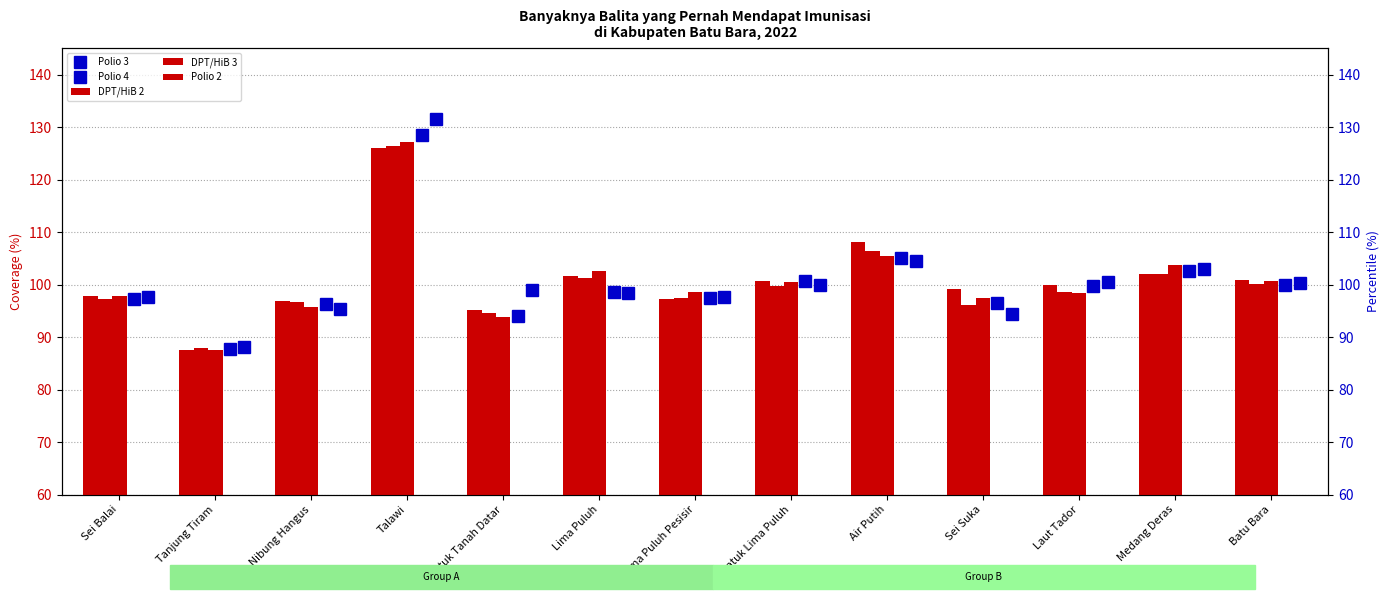

How many groups of bars are there?

13